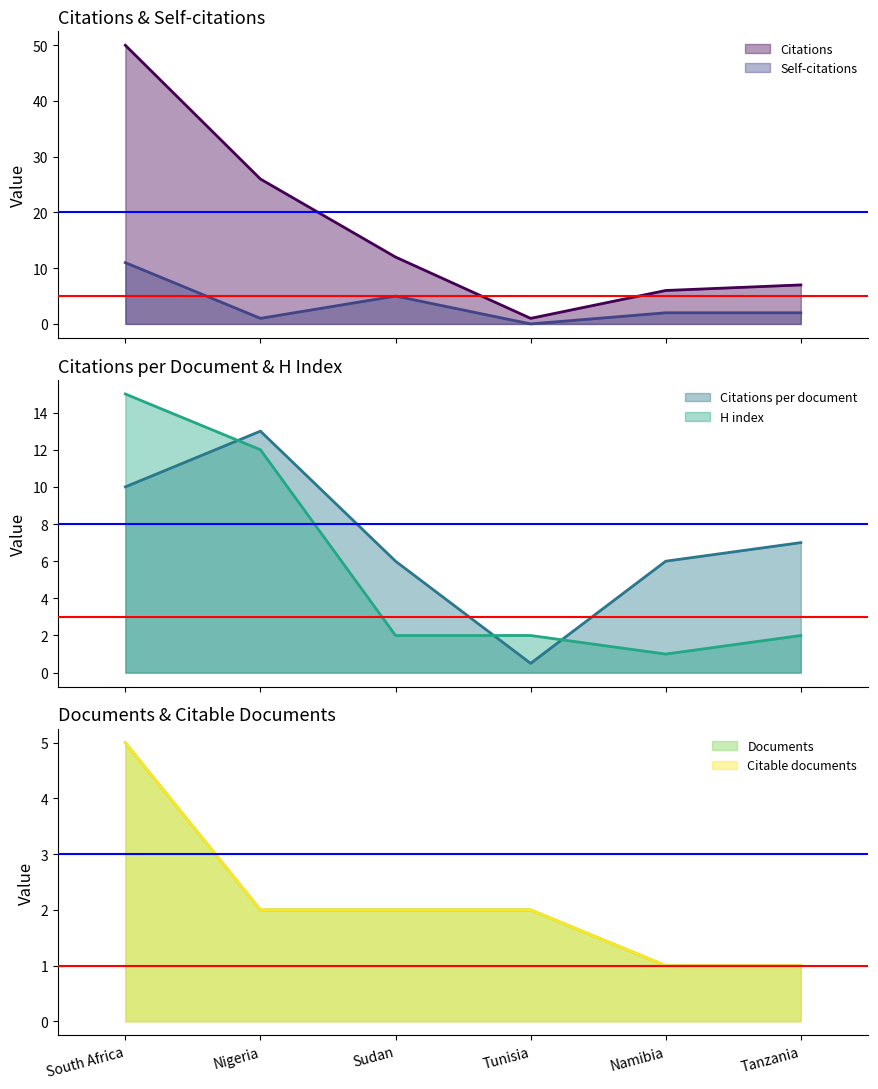

What is the label of the 2nd point from the right?

Namibia